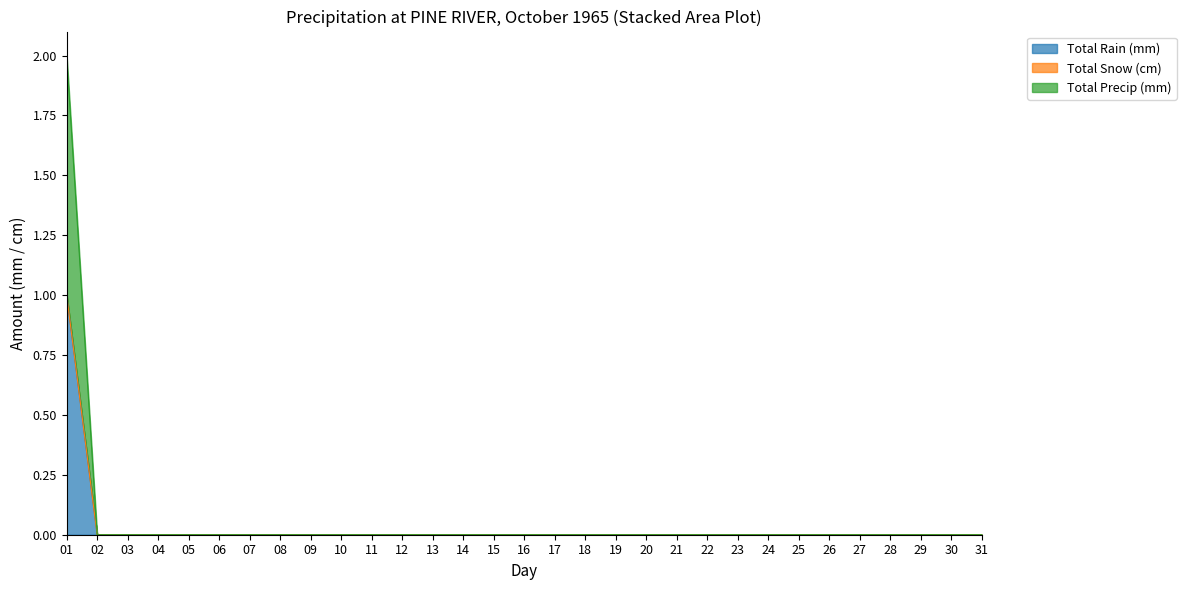

The Total Rain (mm) series shows 0 at 15. True or false?

True